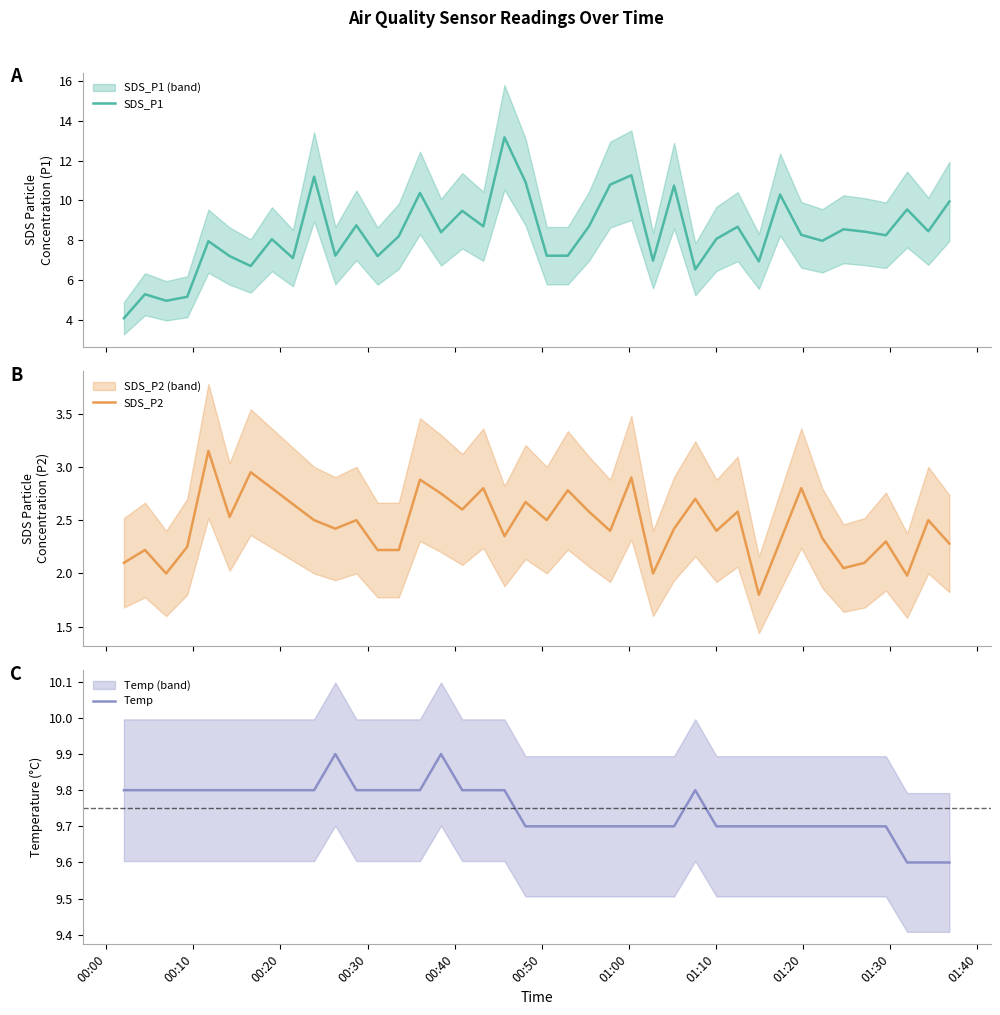

What is the lowest value of the Temp series?

9.6